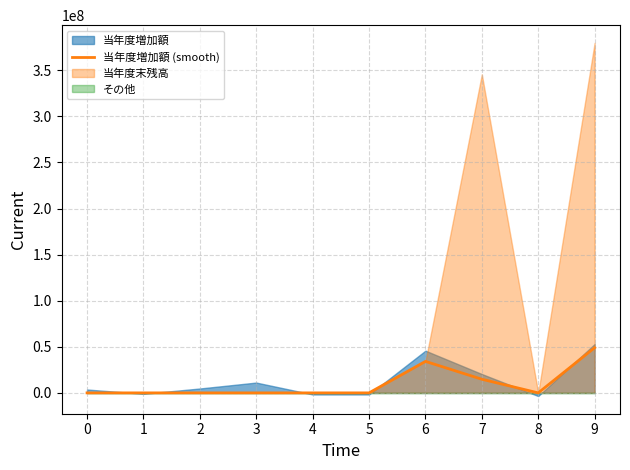

The value at 0 is 24476506. True or false?

False